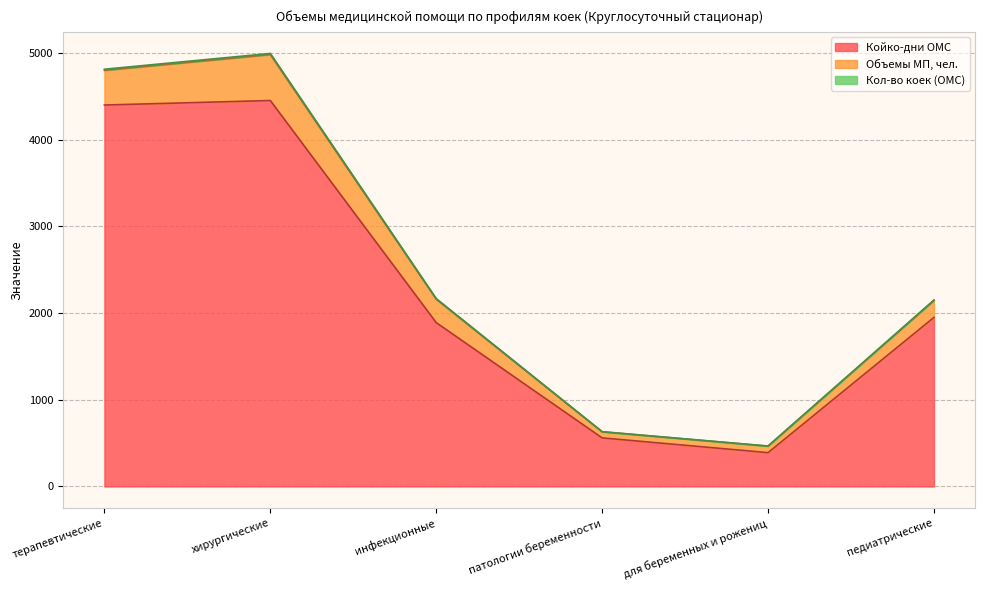

Is it true that Койко-дни ОМС equals 1950 at педиатрические?

True